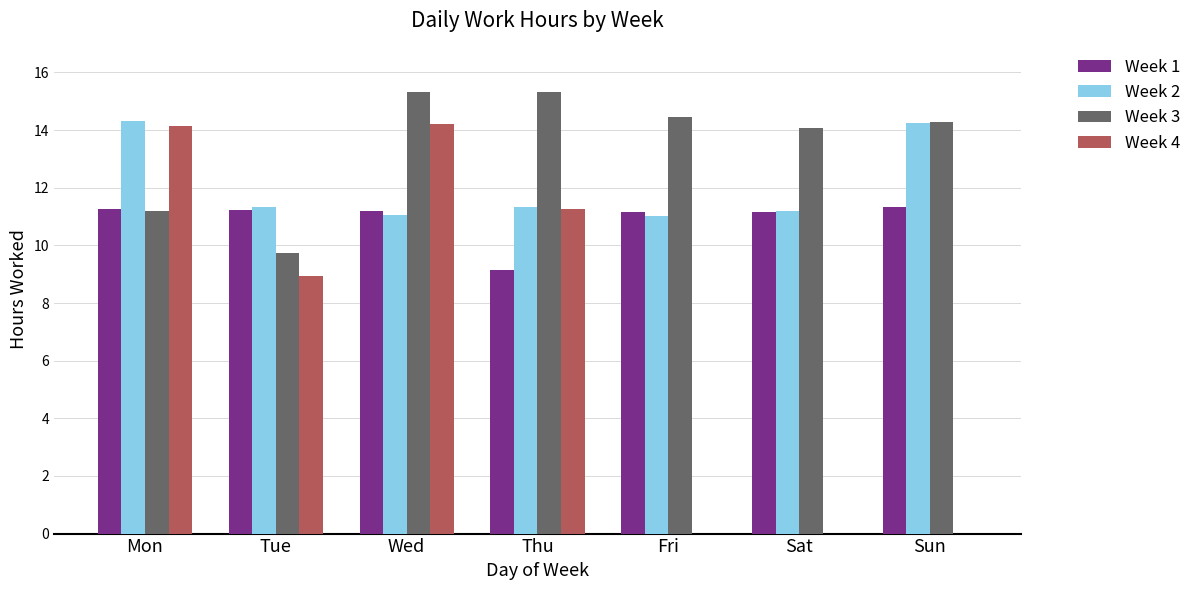

What is the sum of all Week 3 values?

94.4